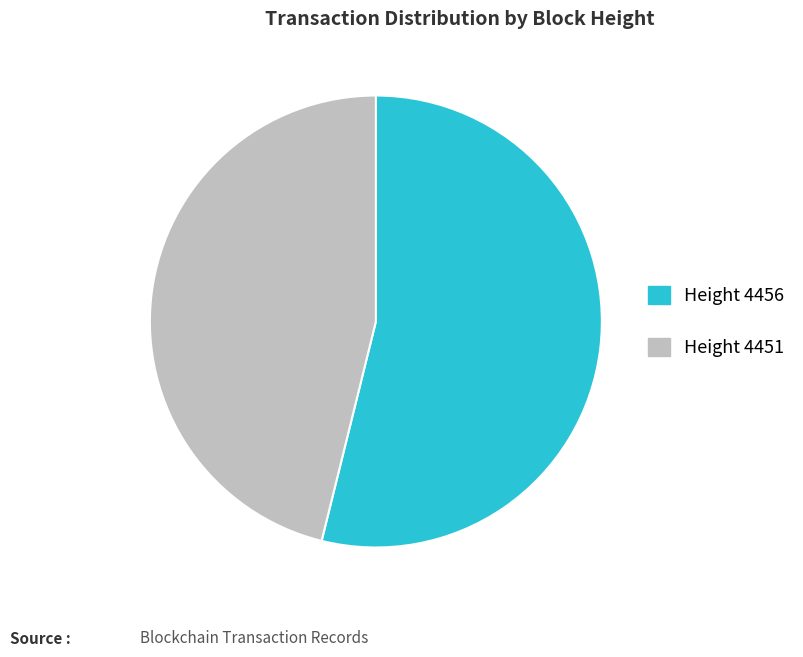

Count the number of slices in the pie.

2